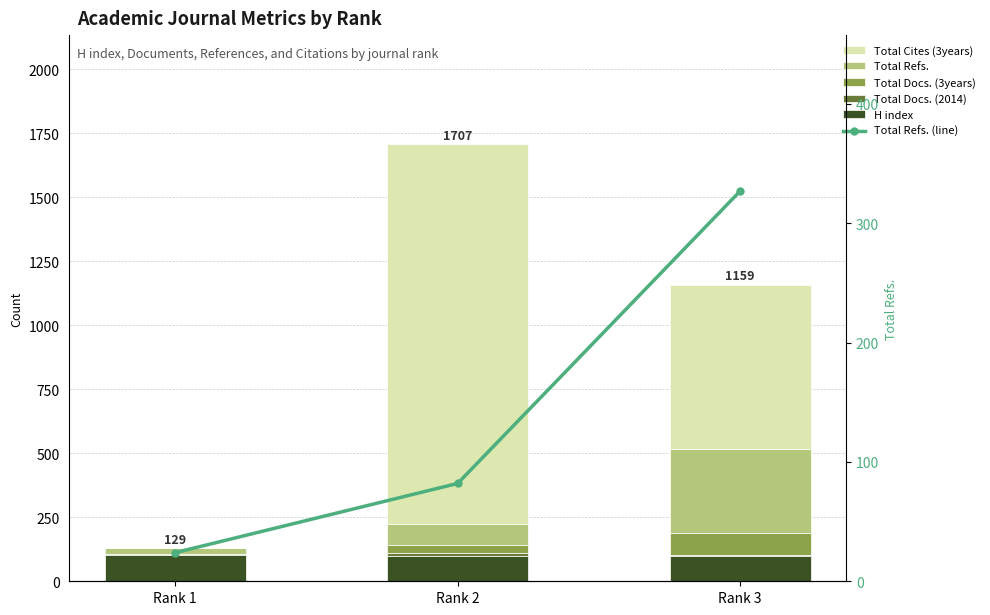

List the labels in order of Total Docs. (2014) value, largest first.

Rank 2, Rank 1, Rank 3